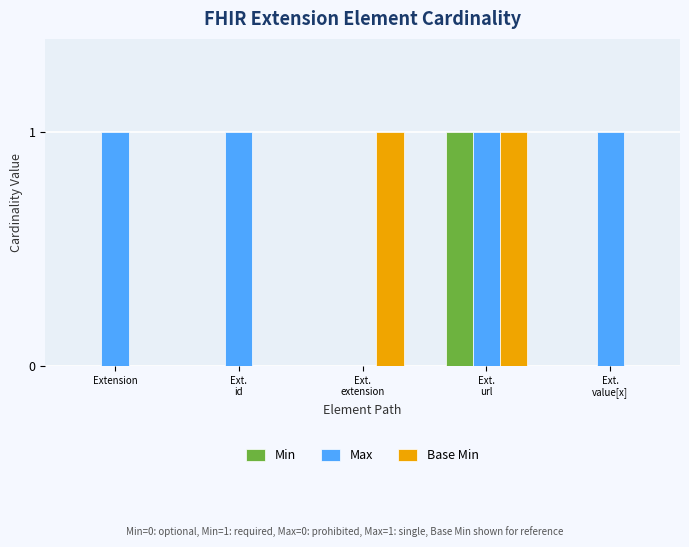

What is the sum of all Max values?

4